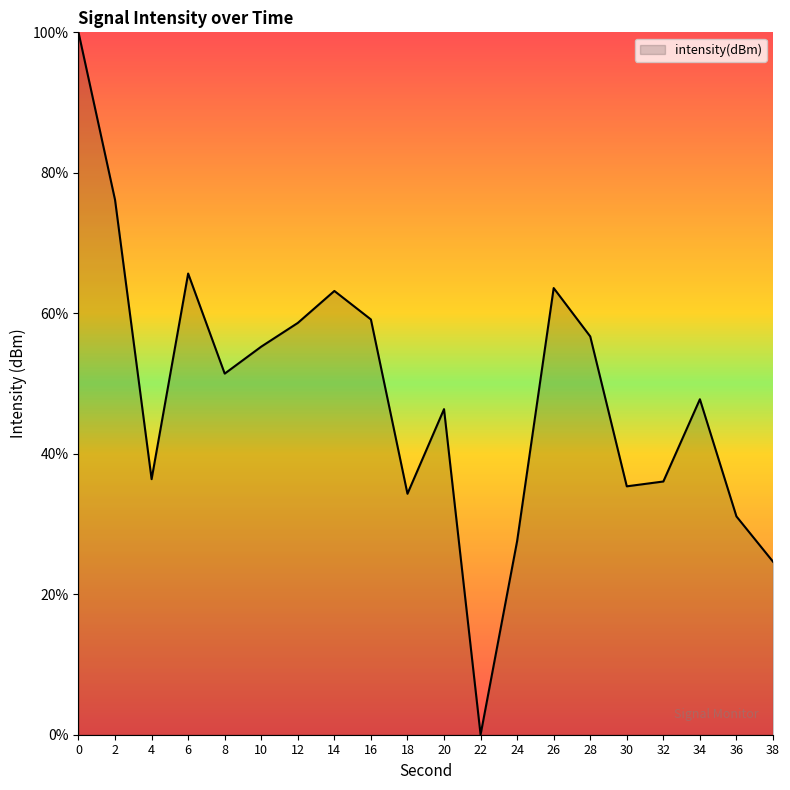

Which label corresponds to the smallest value in the chart?

22